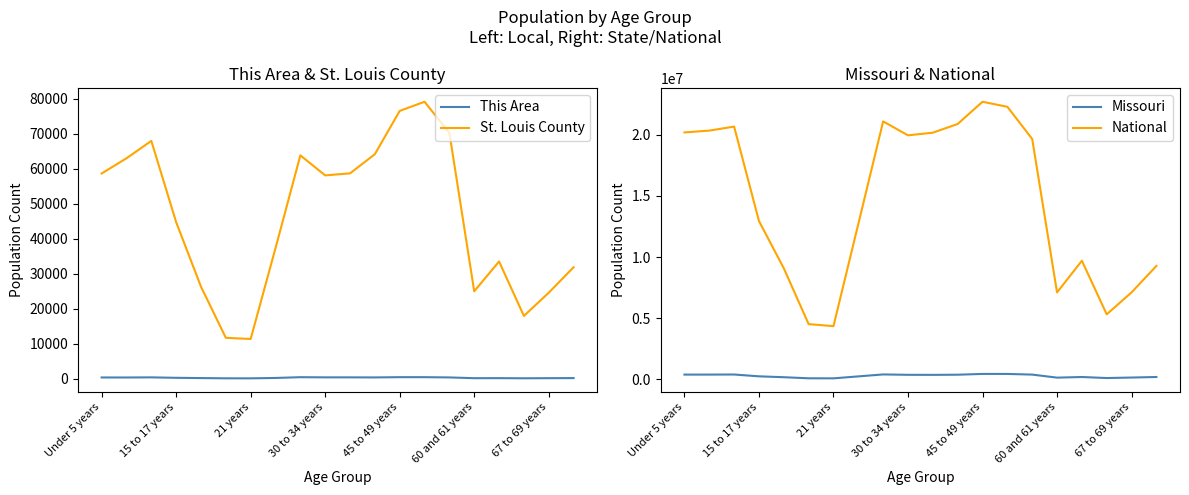

The value of St. Louis County at 67 to 69 years is 24533. True or false?

True